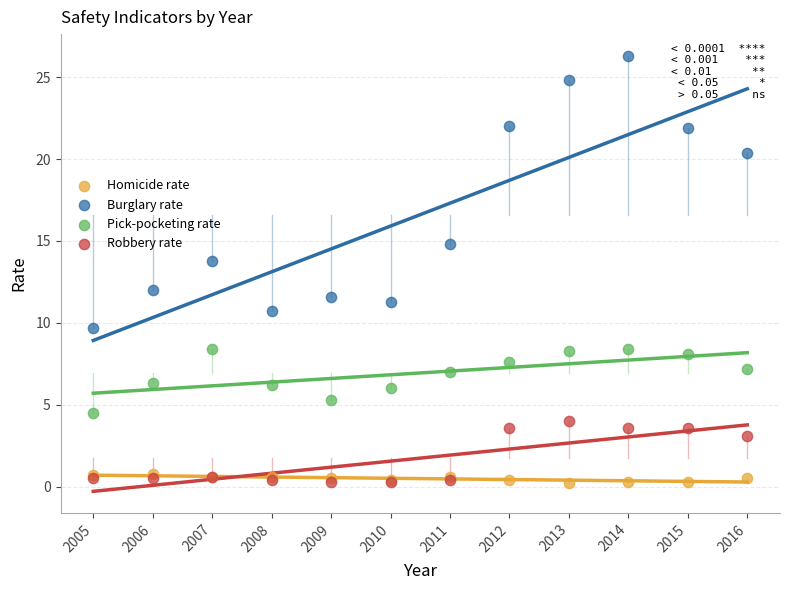

Which series reaches the maximum Y coordinate?

Burglary rate